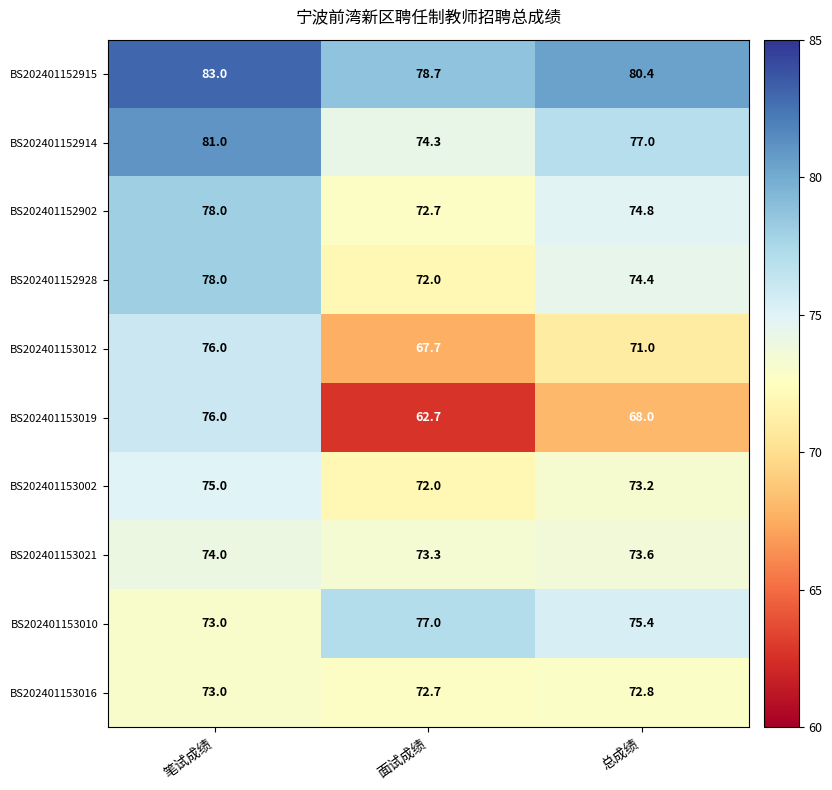

Is it true that BS202401152914 equals 28.0 at 总成绩?

False